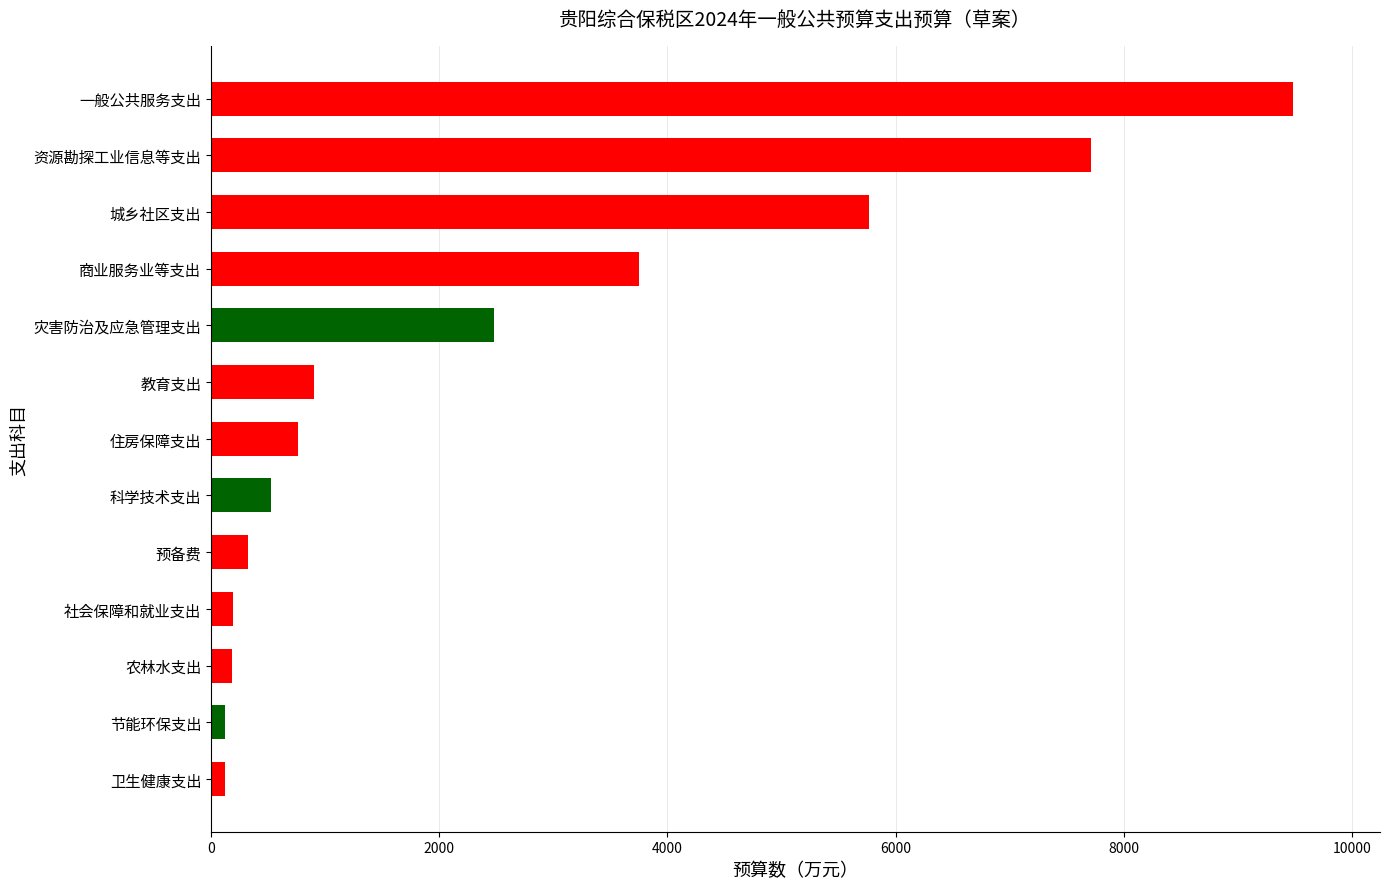

The value at 资源勘探工业信息等支出 is 7712.8. True or false?

True